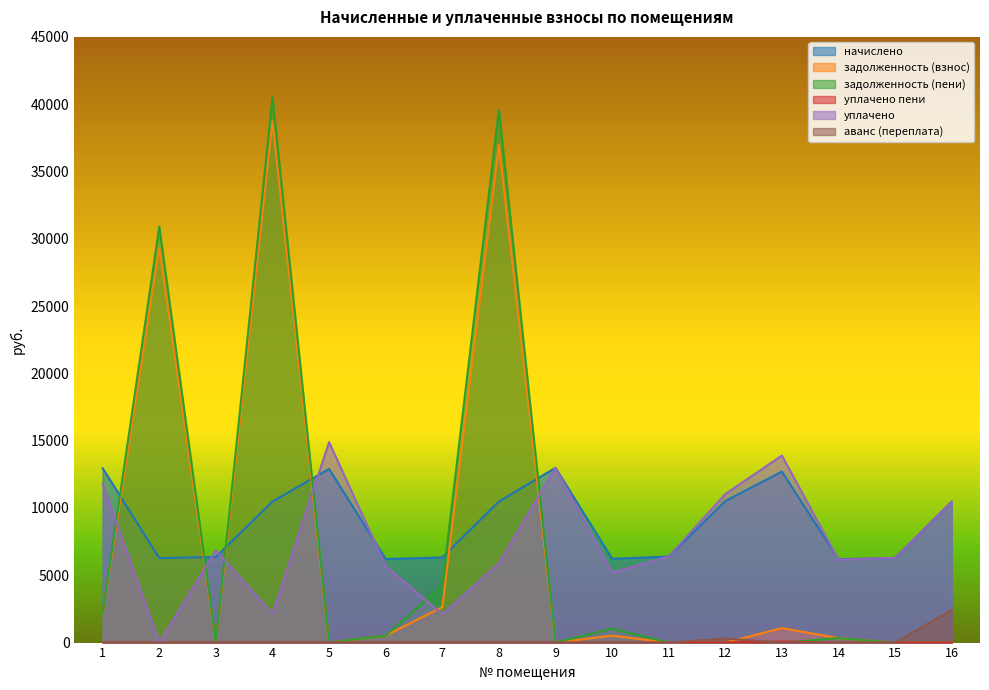

Which category has the lowest value in the начислено series?

14